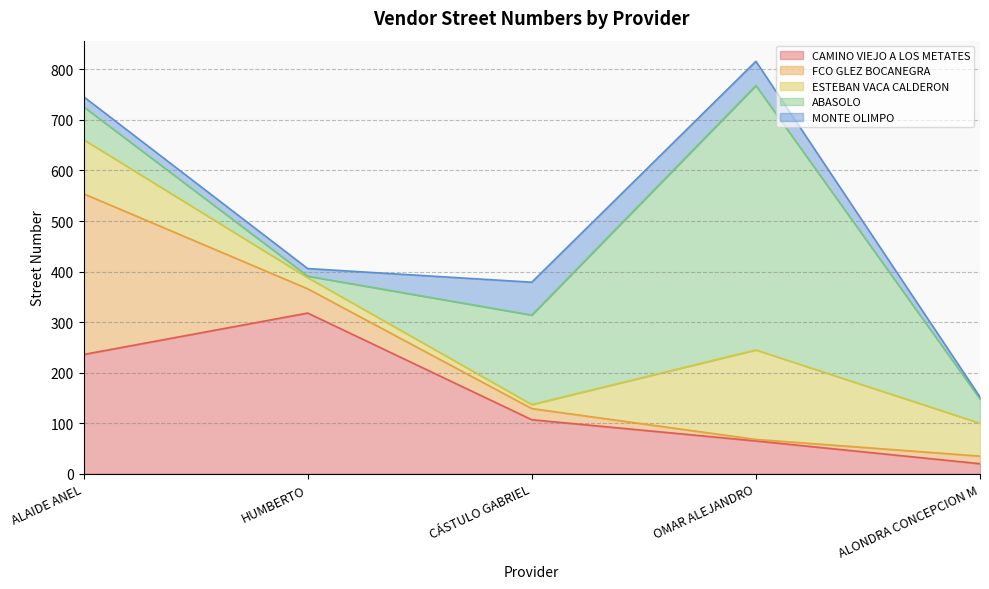

How many categories are shown in the chart?

5